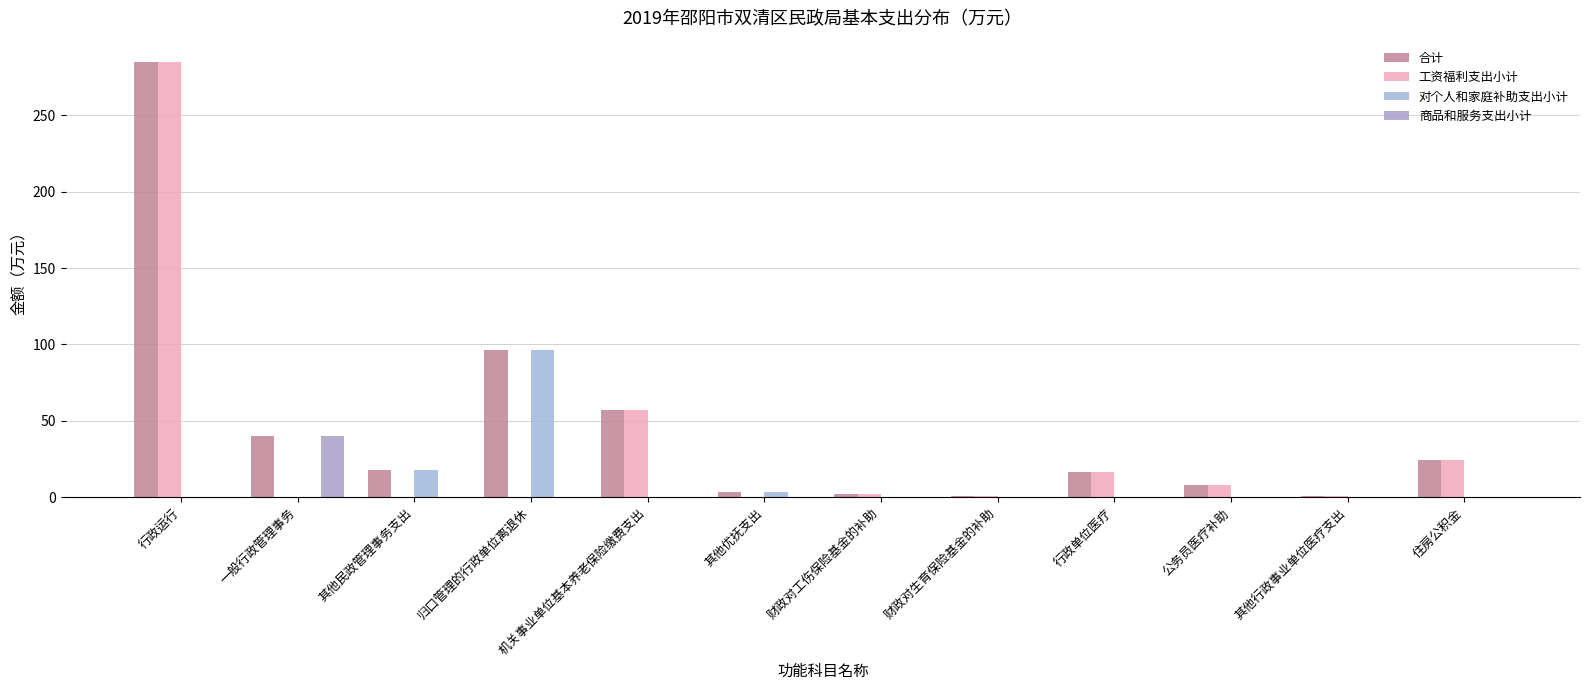

How many series are shown in this chart?

4